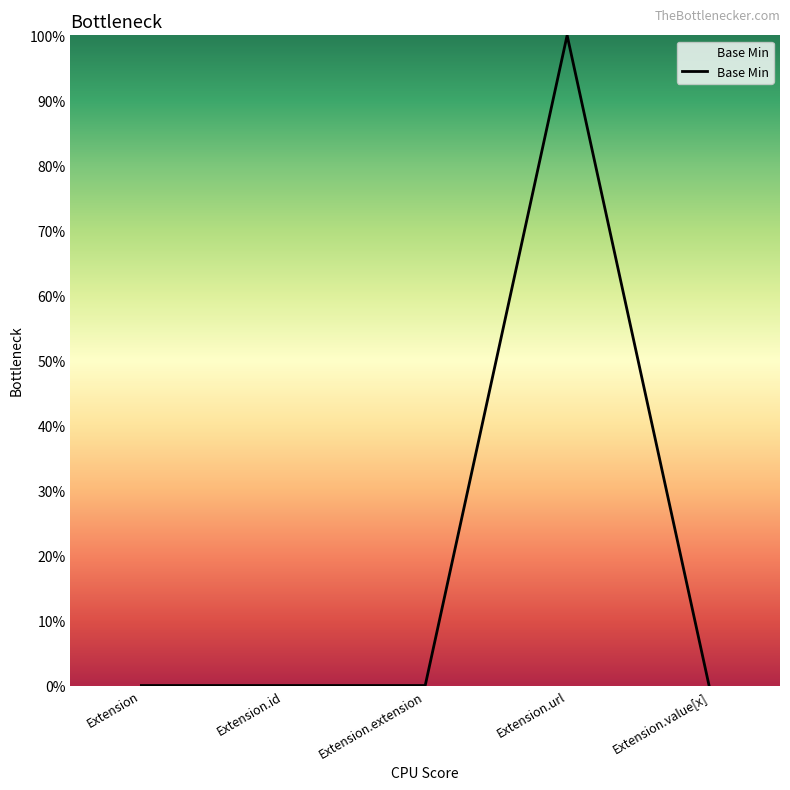

Is this an area chart (filled region under the line)?

Yes